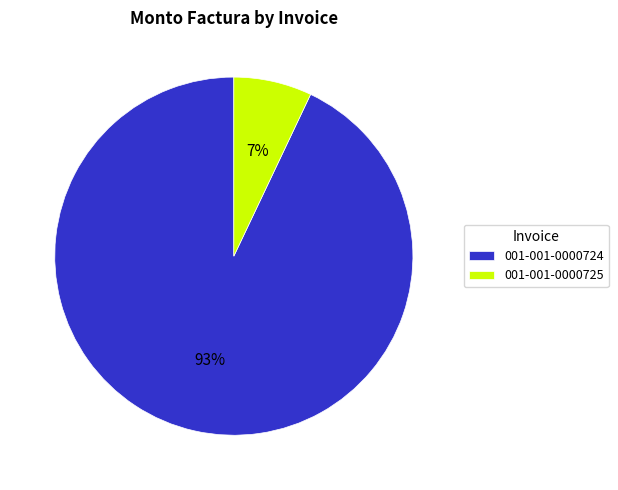

The 001-001-0000725 slice represents 7% of the pie. True or false?

True